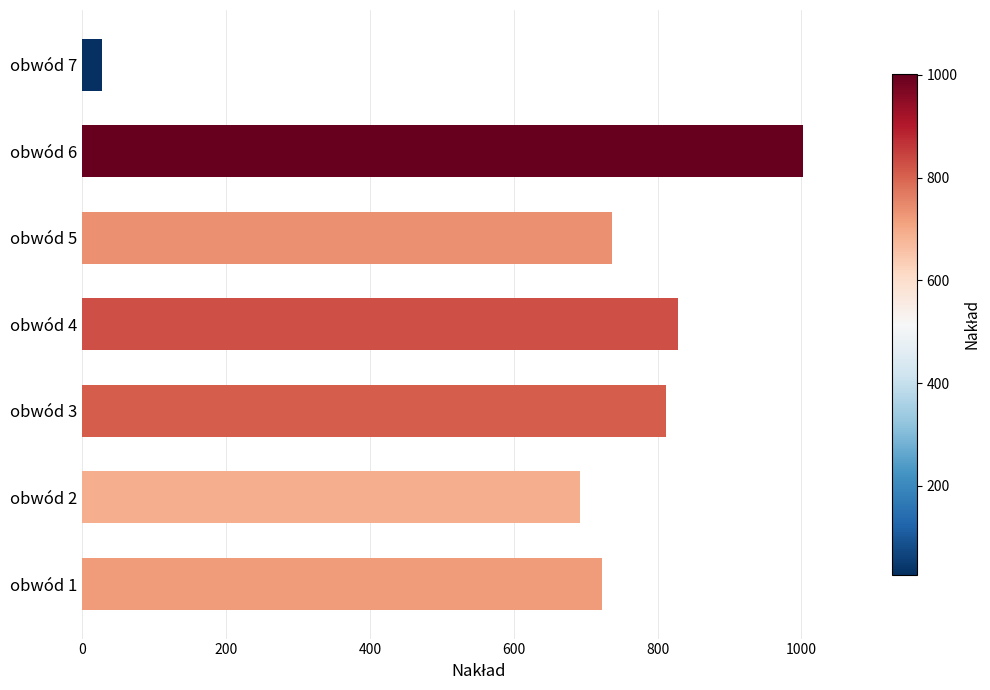

Rank the categories by value from lowest to highest.

obwód 7, obwód 2, obwód 1, obwód 5, obwód 3, obwód 4, obwód 6